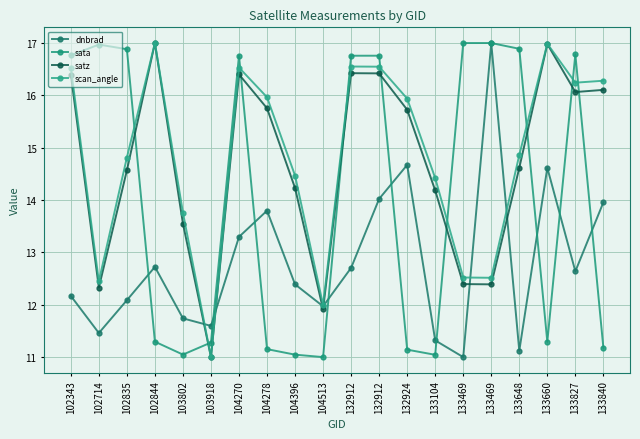

Reading right to left, list all the values displayed in this chart.

dnbrad: 14.0	12.6	14.6	11.1	17.0	11.0	11.3	14.7	14.0	12.7	12.0	12.4	13.8	13.3	11.6	11.7	12.7	12.1	11.5	12.2
sata: 11.2	16.8	11.3	16.9	17.0	17.0	11.0	11.1	16.8	16.8	11.0	11.0	11.2	16.8	11.3	11.0	11.3	16.9	17.0	16.8
satz: 16.1	16.1	17.0	14.6	12.4	12.4	14.2	15.7	16.4	16.4	11.9	14.2	15.8	16.4	11.0	13.6	17.0	14.6	12.3	16.4
scan_angle: 16.3	16.2	17.0	14.9	12.5	12.5	14.4	15.9	16.5	16.6	12.0	14.5	16.0	16.5	11.0	13.8	17.0	14.8	12.4	16.5